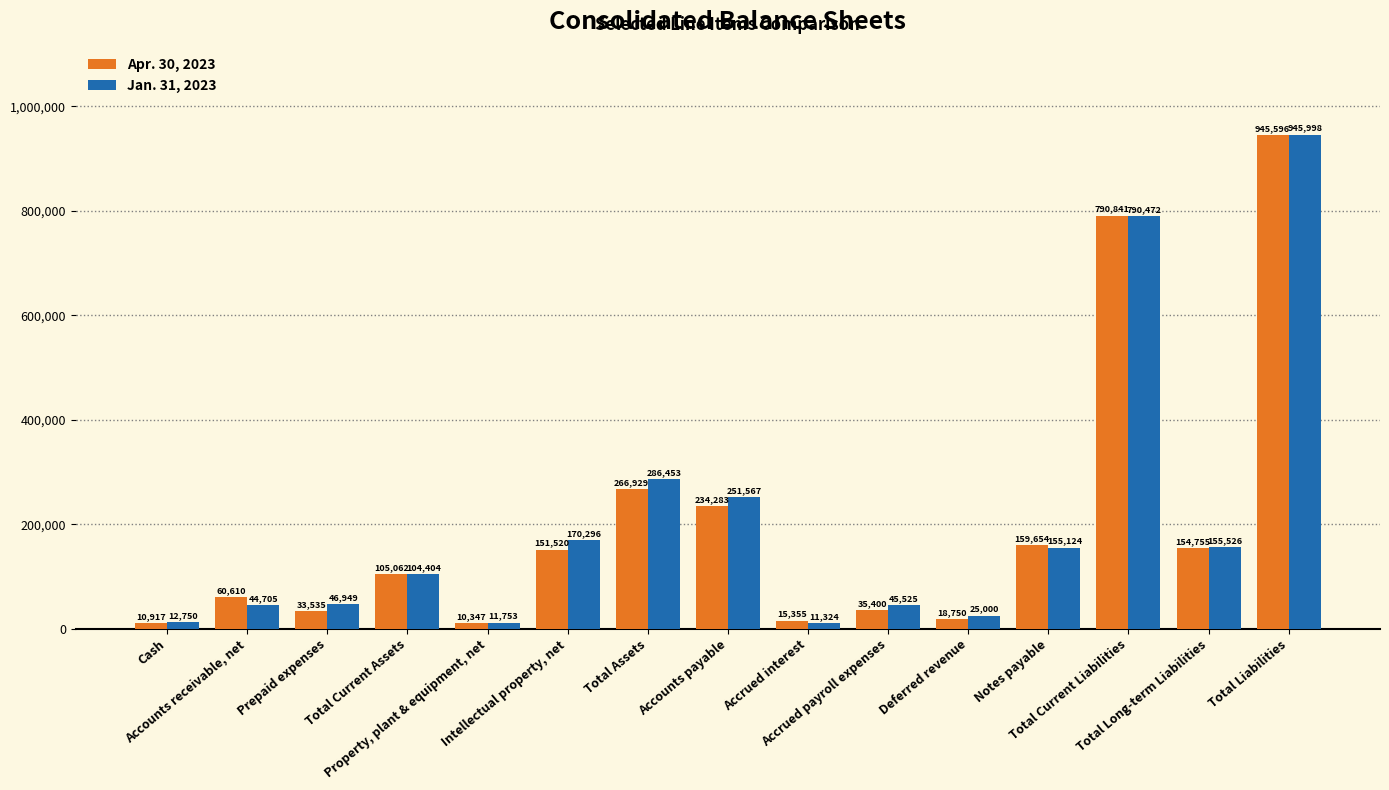

At Accounts payable, list the series in order from smallest to largest.

Apr. 30, 2023, Jan. 31, 2023